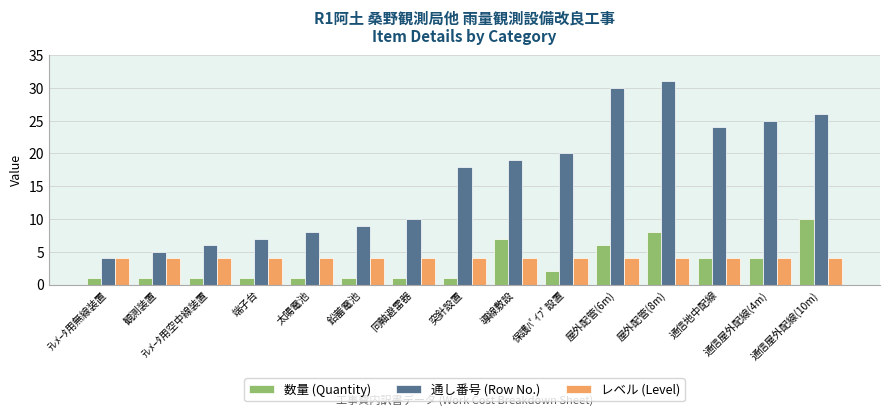

What is the value of the レベル (Level) bar at the 11th from the left?

4